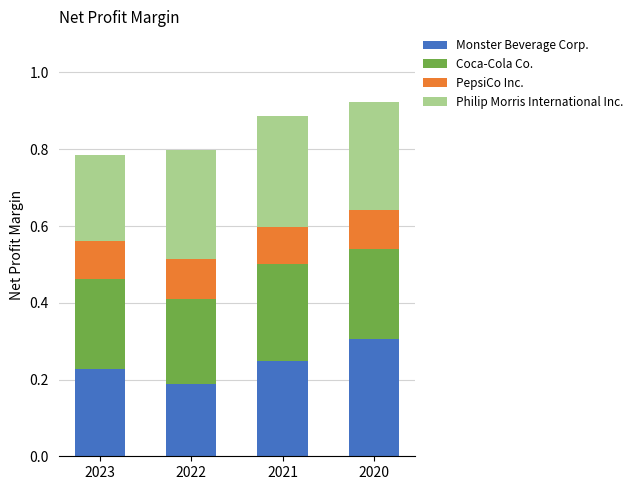

Is it true that Monster Beverage Corp. equals 0.4 at 2023?

False